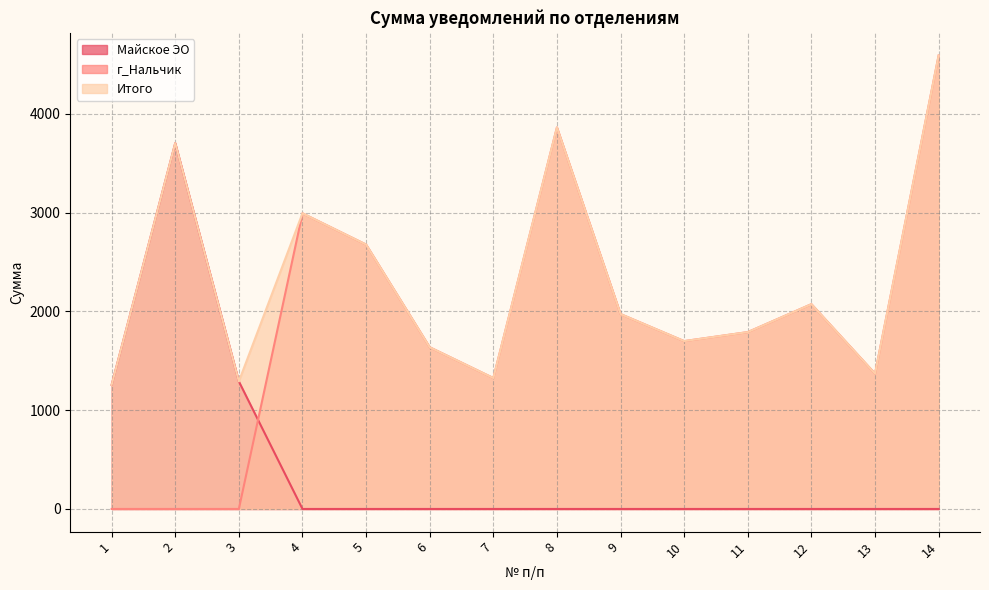

Reading left to right, what are all the values shown in this chart?

Майское ЭО: 1255.3	3702.5	1290.8	0.0	0.0	0.0	0.0	0.0	0.0	0.0	0.0	0.0	0.0	0.0
г_Нальчик: 0.0	0.0	0.0	2992.1	2675.8	1636.5	1325.0	3861.6	1972.4	1698.7	1790.0	2072.7	1369.2	4589.5
Итого: 1255.3	3702.5	1290.8	2992.1	2675.8	1636.5	1325.0	3861.6	1972.4	1698.7	1790.0	2072.7	1369.2	4589.5